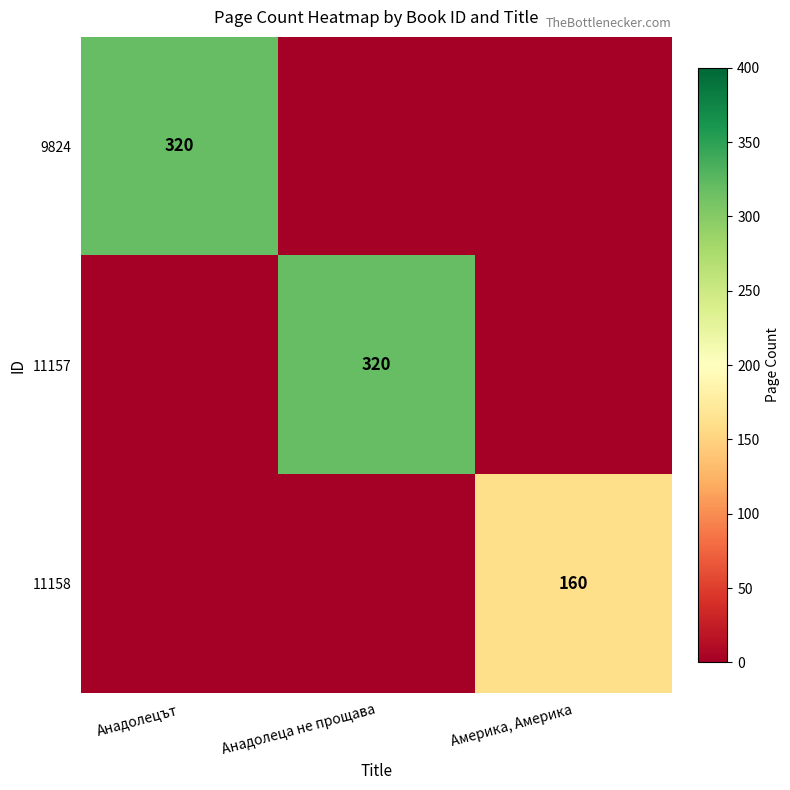

At how many categories does at least one series exceed 23?

3